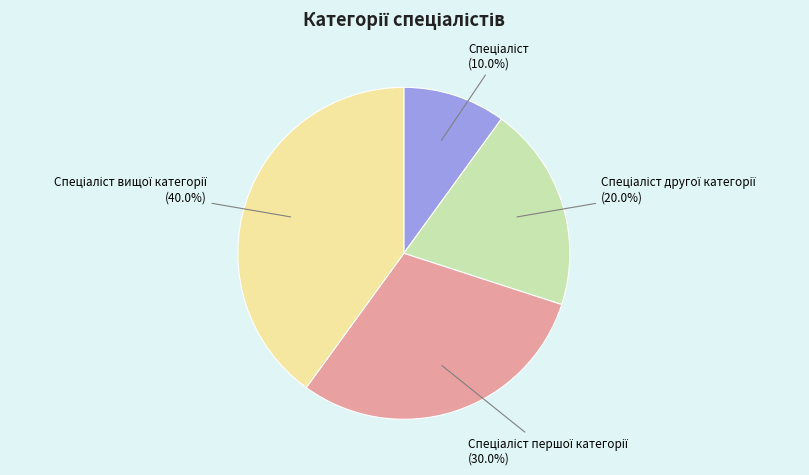

Is there a majority slice in this chart?

No